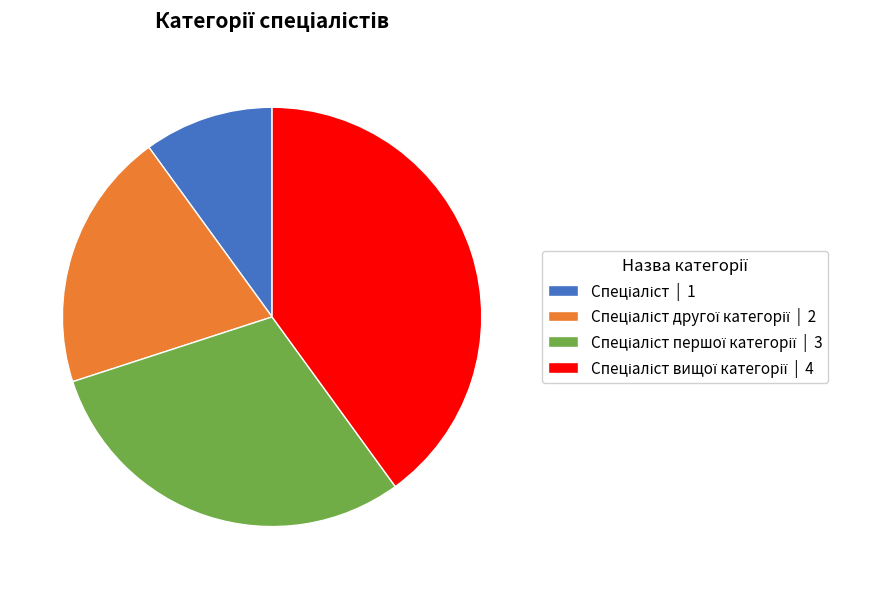

Does any single category account for the majority?

No